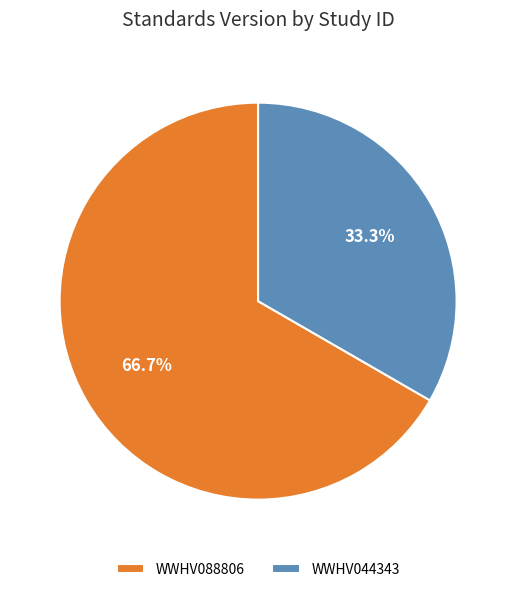

Does WWHV044343 represent more than half of the total?

No